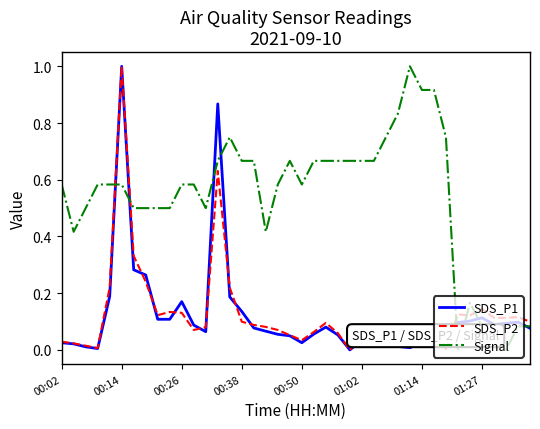

True or false: SDS_P2 and Signal cross at least once.

True